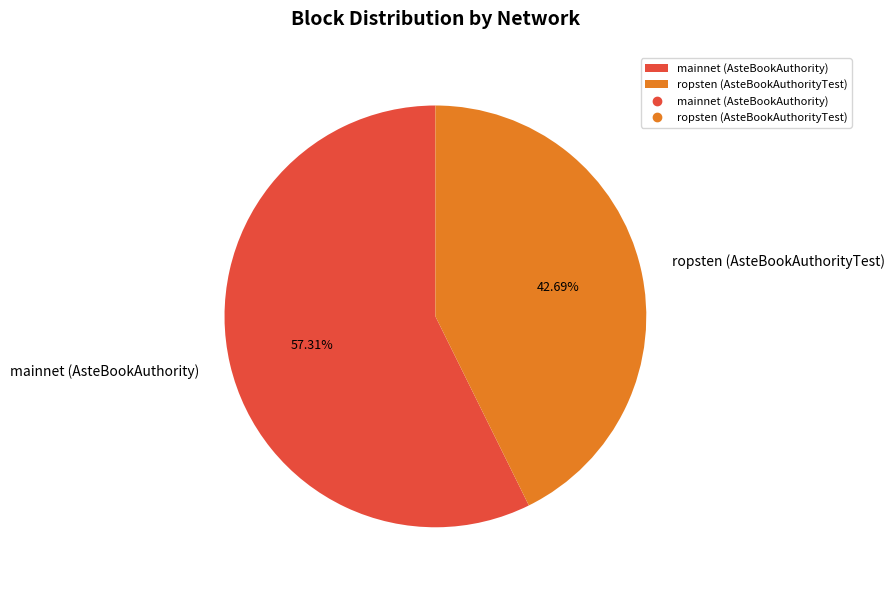

Which category has the smallest portion of the pie?

ropsten (AsteBookAuthorityTest)